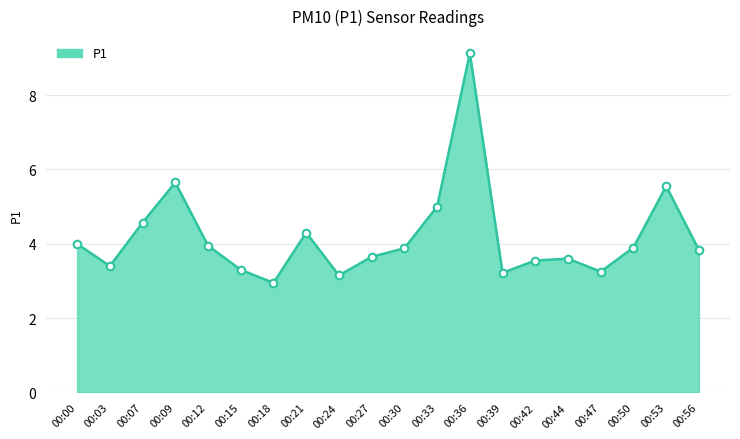

Which has a higher value, 00:07 or 00:56?

00:07